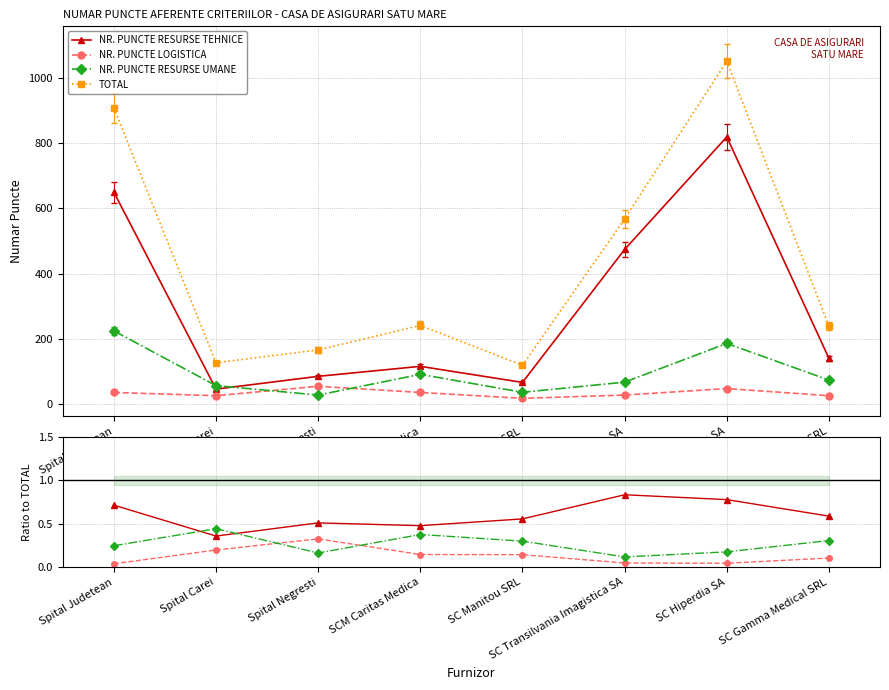

At SCM Caritas Medica, list the series in order from largest to smallest.

TOTAL, NR. PUNCTE RESURSE TEHNICE, NR. PUNCTE RESURSE UMANE, NR. PUNCTE LOGISTICA